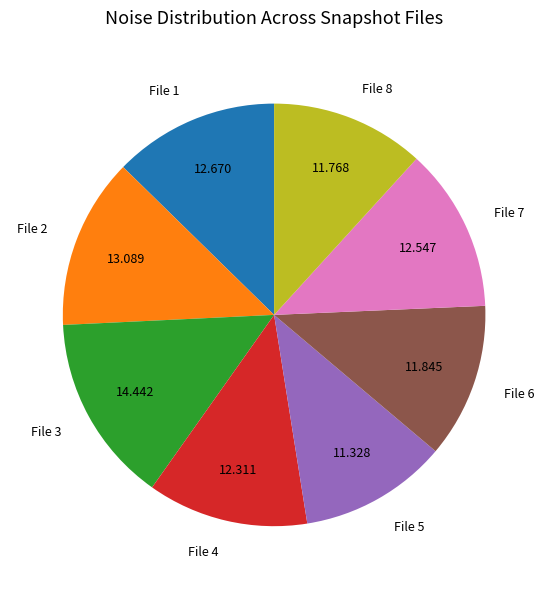

Is File 5 the majority of the pie?

No